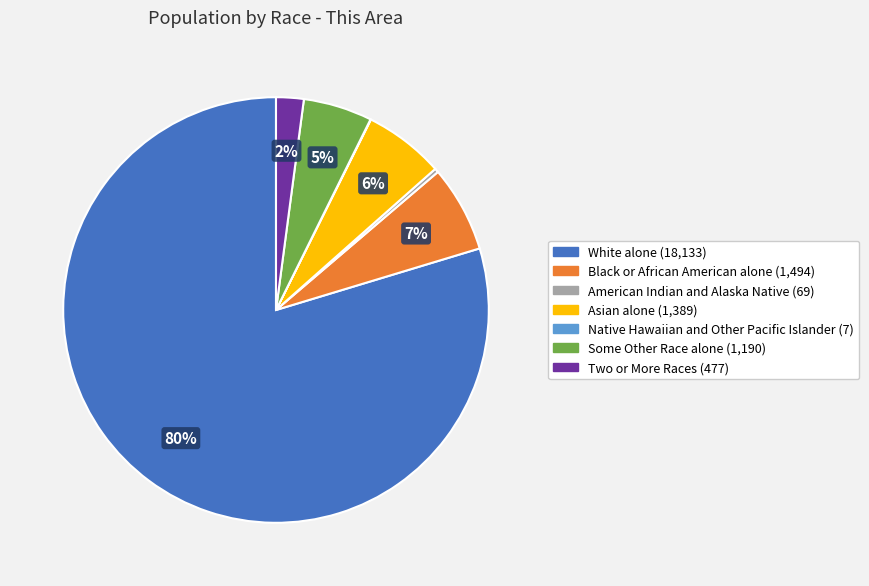

Do American Indian and Alaska Native and White alone together represent more than half of the pie?

Yes